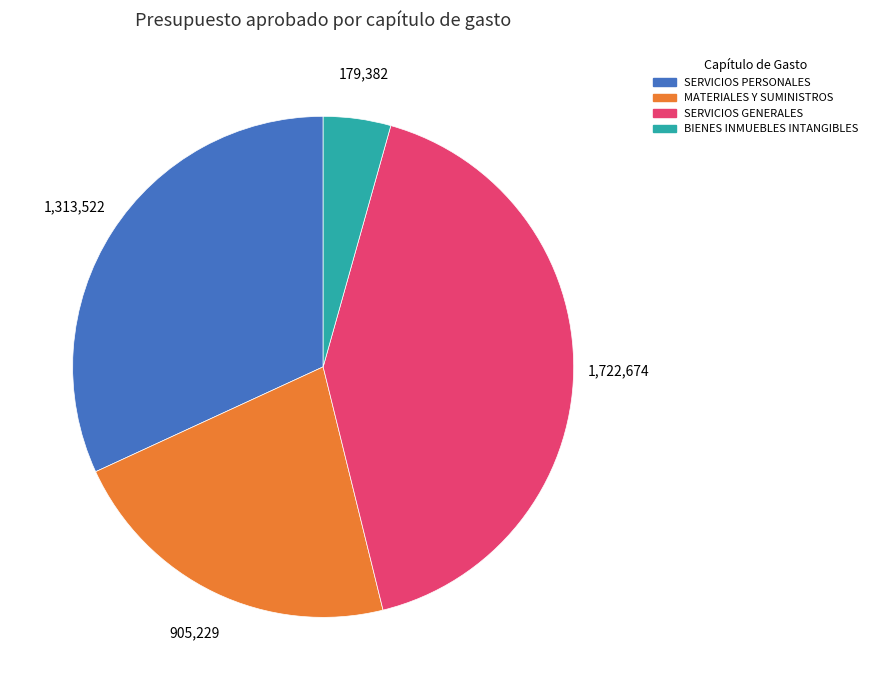

Count the number of slices in the pie.

4